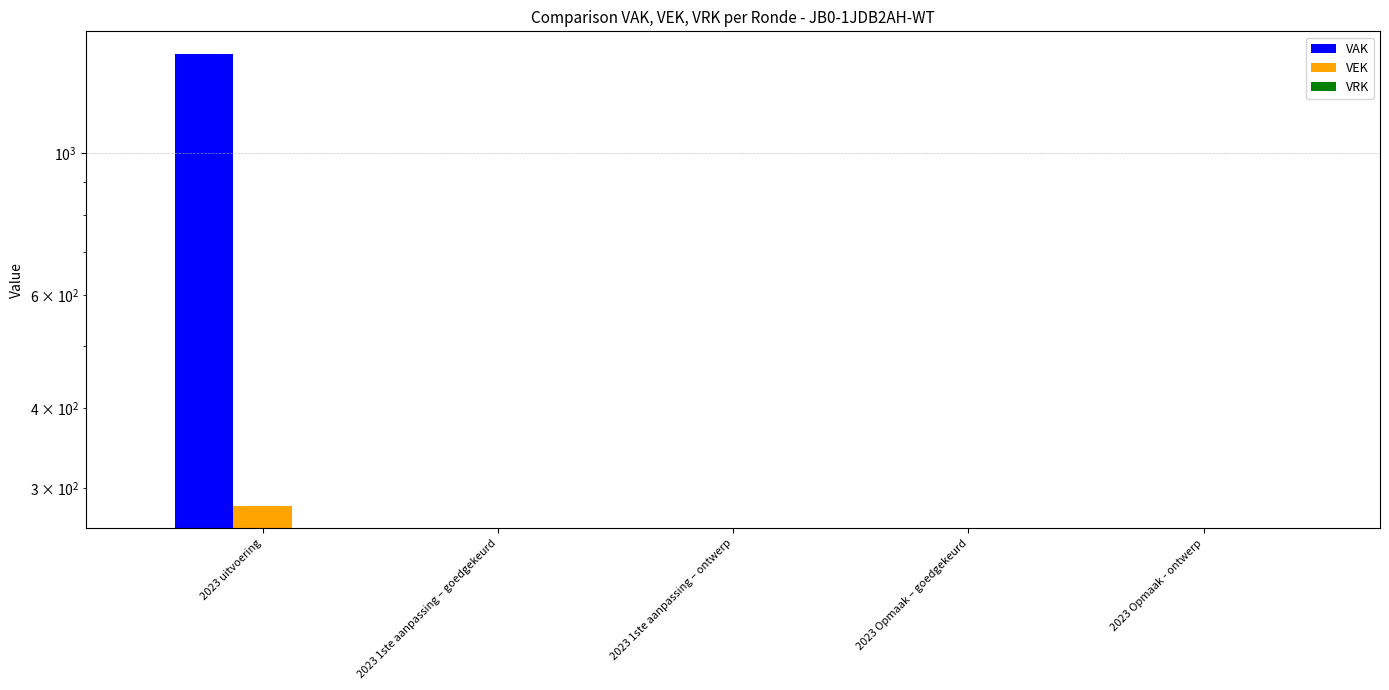

What are all the series names shown in the legend?

VAK, VEK, VRK